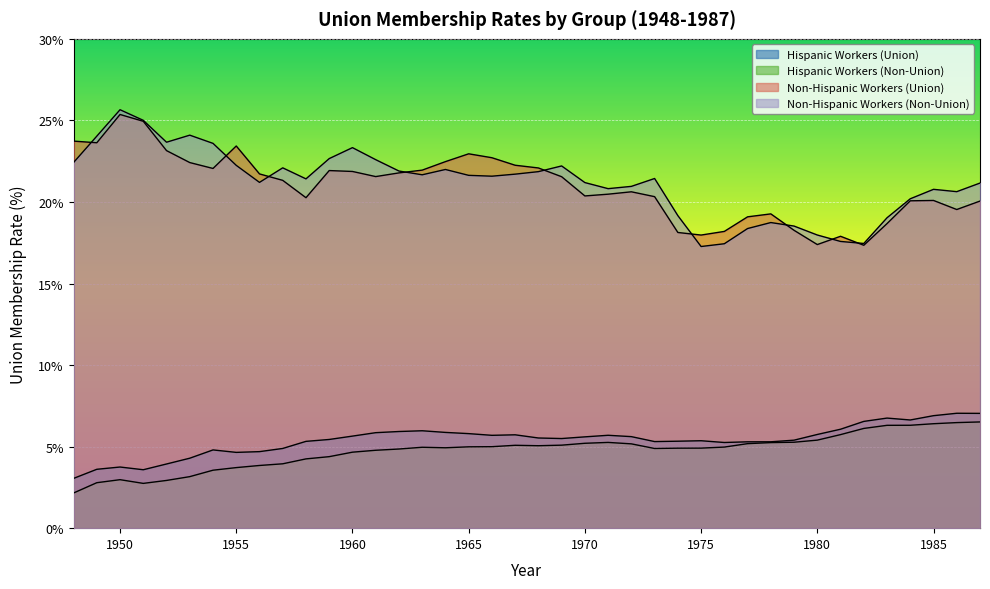

List the labels in order of nh_uw value, largest first.

1950, 1951, 1953, 1949, 1952, 1954, 1960, 1959, 1961, 1948, 1955, 1969, 1957, 1964, 1962, 1968, 1967, 1963, 1965, 1966, 1973, 1958, 1956, 1970, 1987, 1972, 1971, 1985, 1986, 1984, 1974, 1983, 1978, 1979, 1977, 1980, 1981, 1982, 1976, 1975